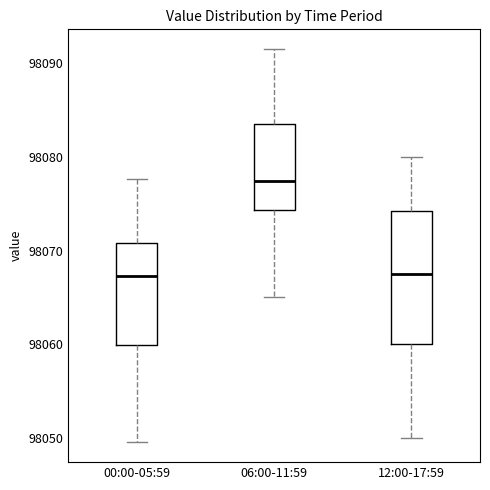

Reading left to right, transcribe this box plot: for each box, give where its median line is, the range the box spans, and where its two whiskers end, as read against the y-axis. The values are not printed on the chart, so give them approximately, as read against the axis.

00:00-05:59: median 98067, box 98060 to 98071, whiskers 98050 to 98078
06:00-11:59: median 98077, box 98074 to 98083, whiskers 98065 to 98092
12:00-17:59: median 98068, box 98060 to 98074, whiskers 98050 to 98080